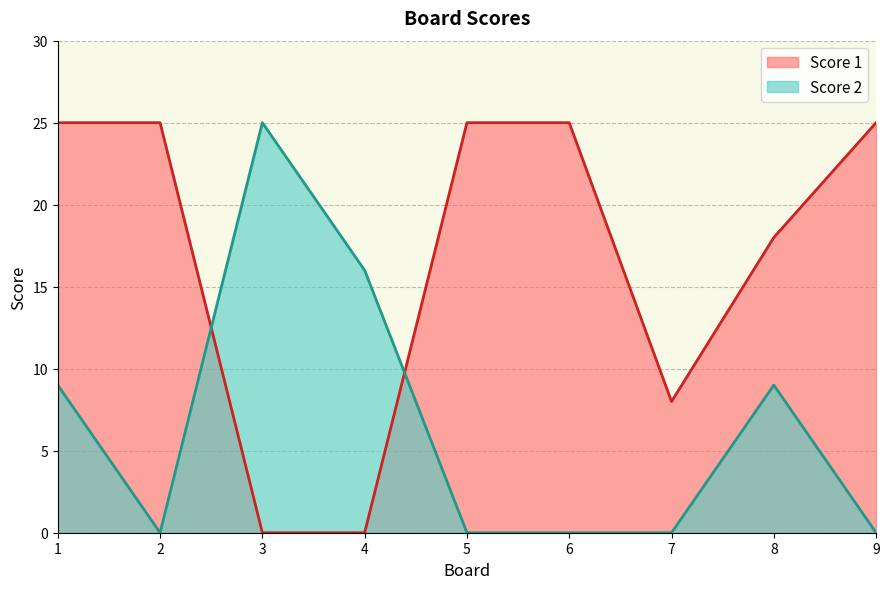

True or false: Score 1 has a value of 25 at 2.

True